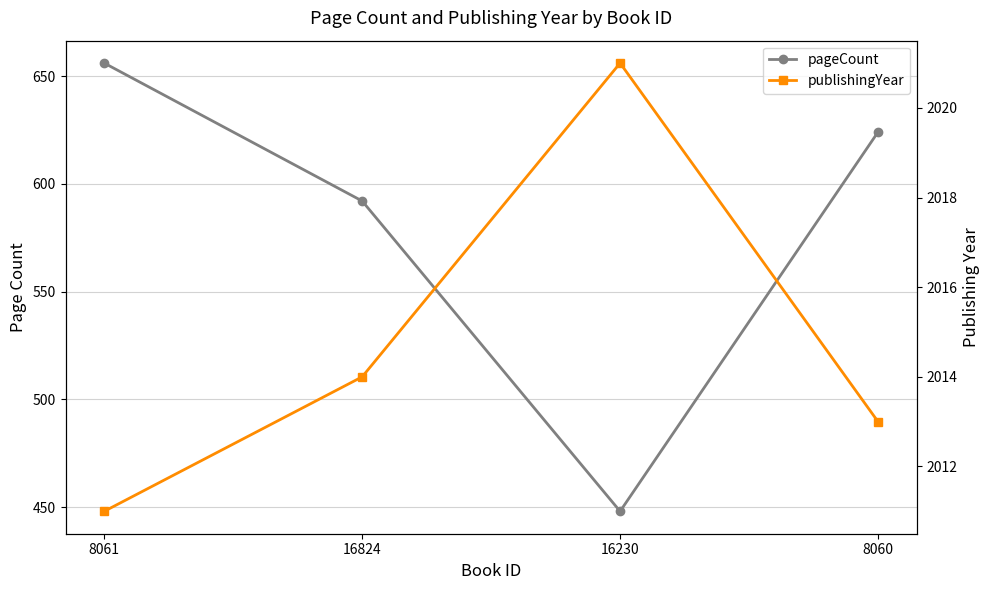

What are all the series names shown in the legend?

pageCount, publishingYear